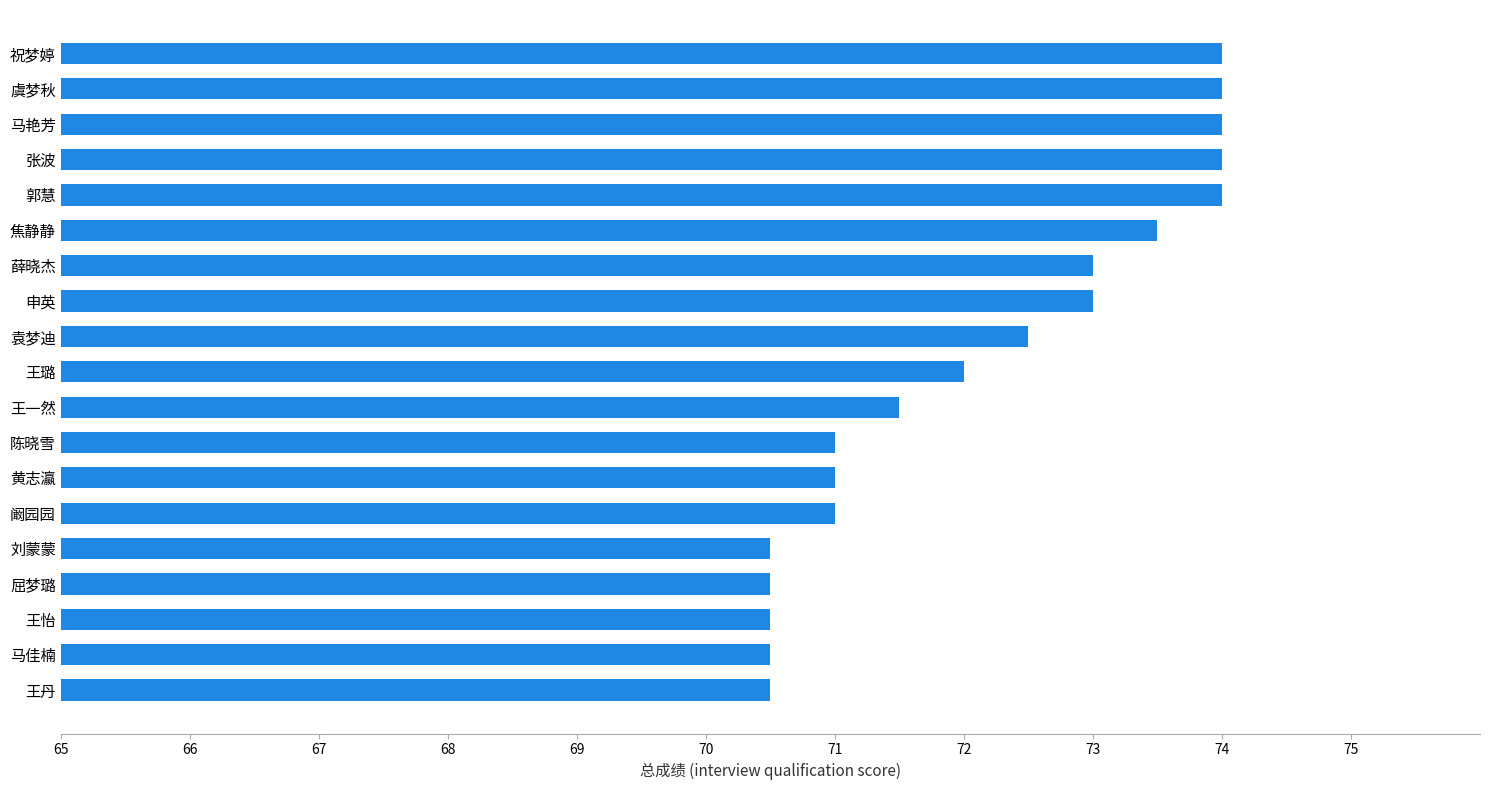

Which has a higher value, 张波 or 王丹?

张波